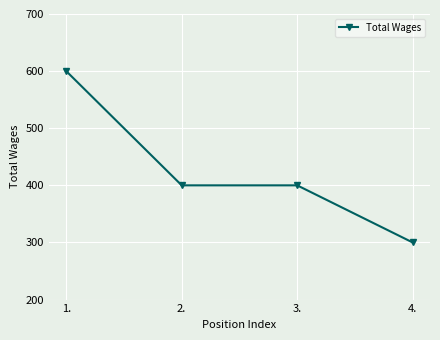

What is the value of the 1st point from the left?

600